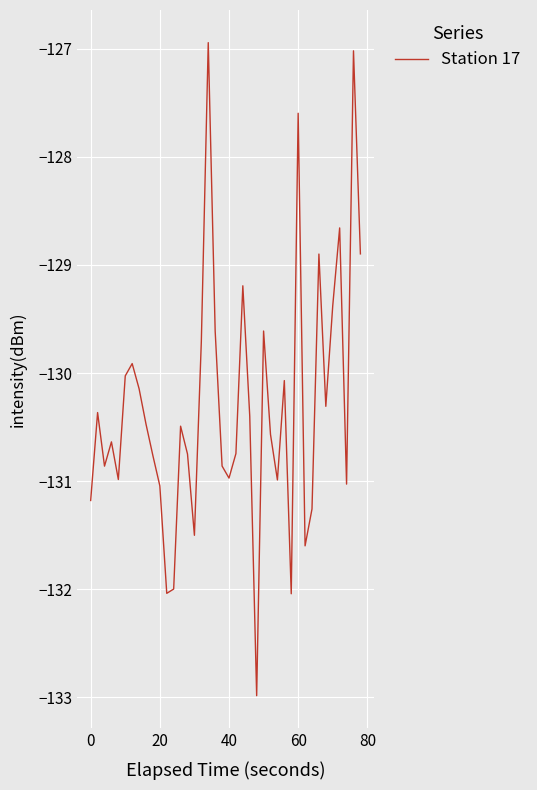

What is the smallest value displayed?

-133.0